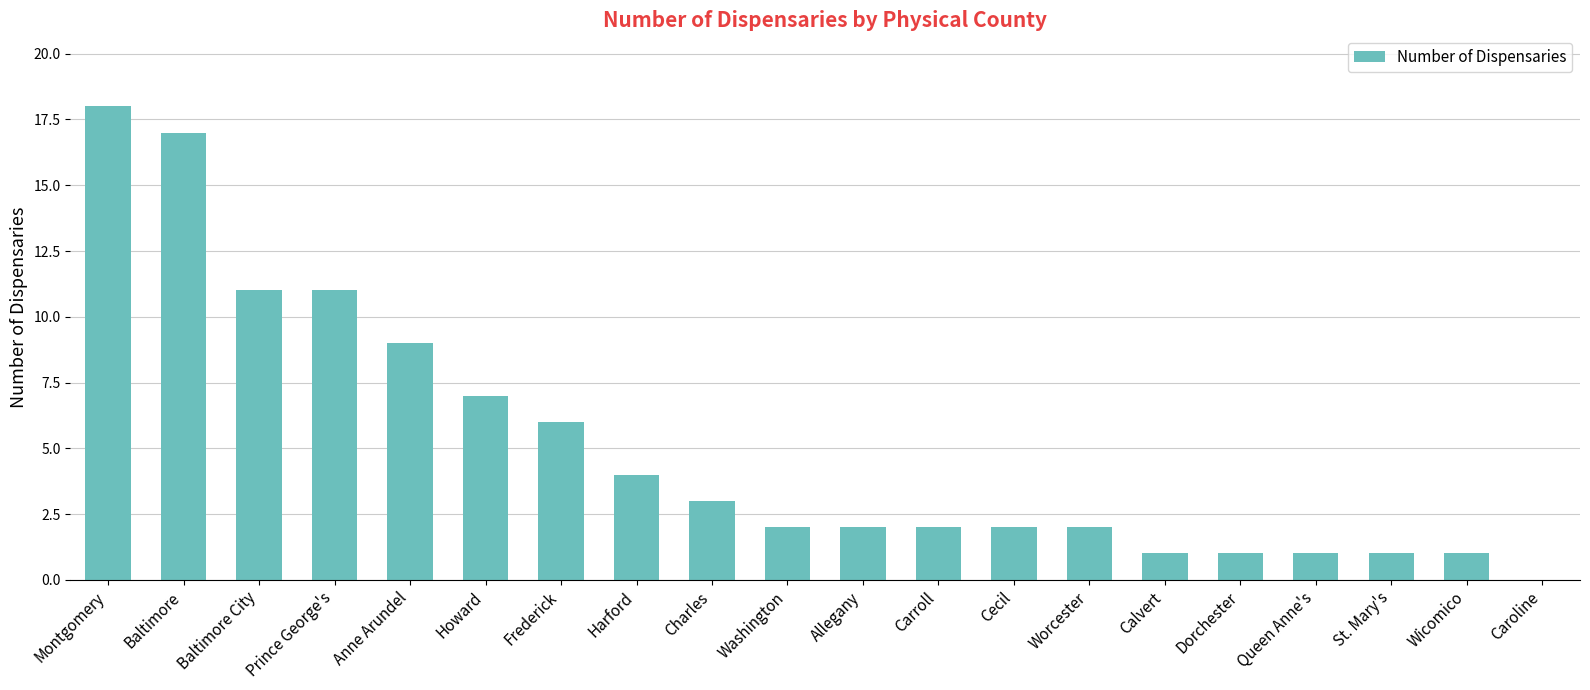

What is the ratio of the value at Baltimore to the value at St. Mary's?

17.0